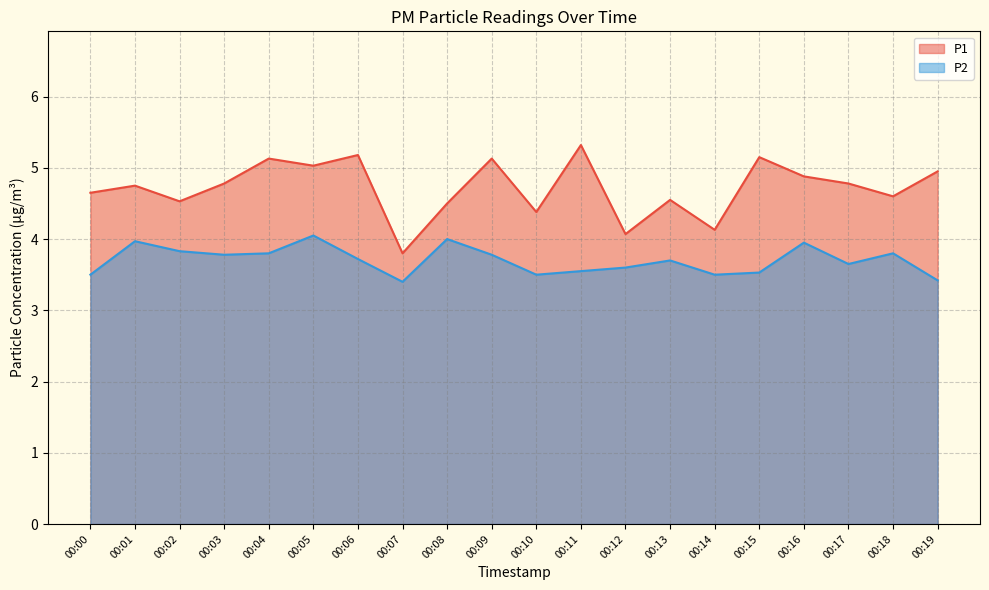

List the series in order of their overall mean, highest first.

P1, P2